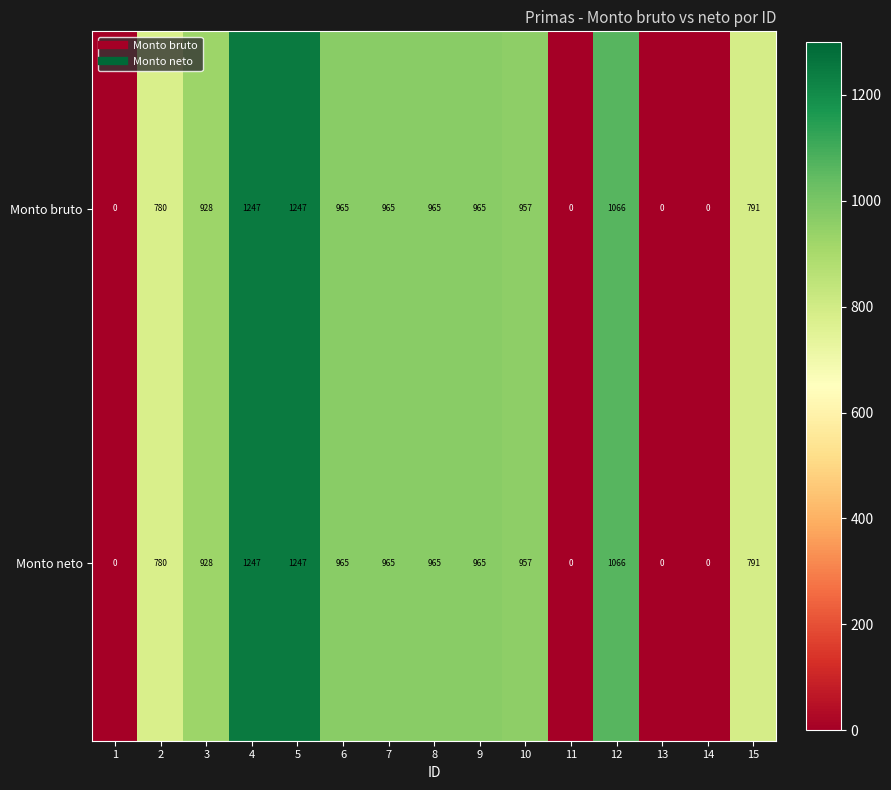

At which label does Monto bruto first exceed 957?

4